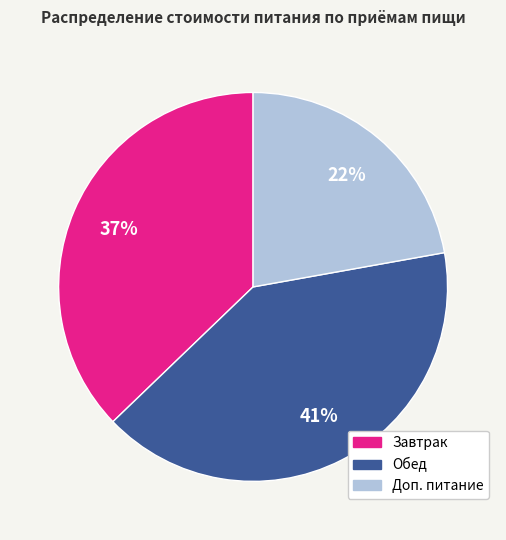

What is the ratio of the value at Завтрак to the value at Доп. питание?

1.7